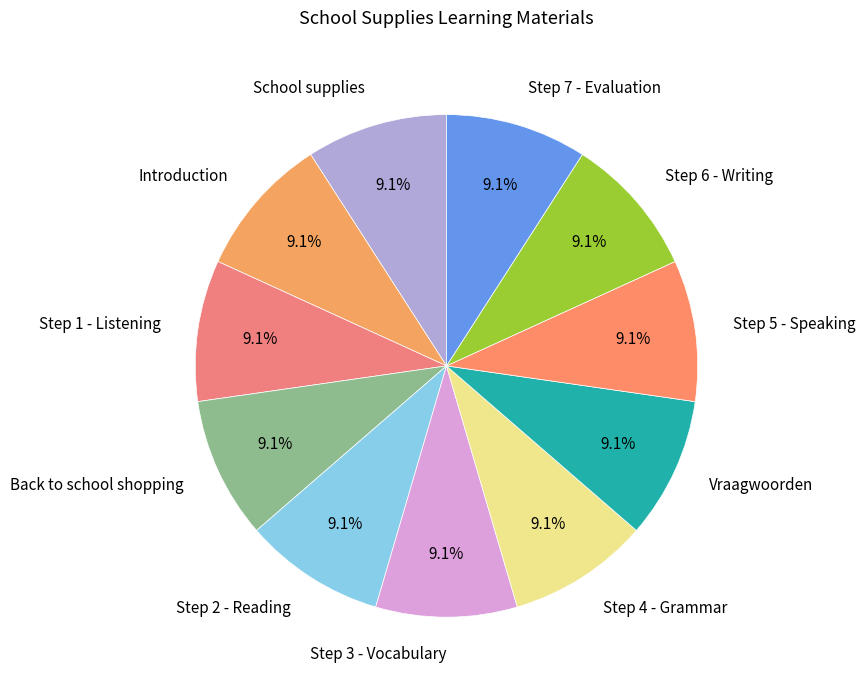

Does Step 6 - Writing represent more than half of the total?

No